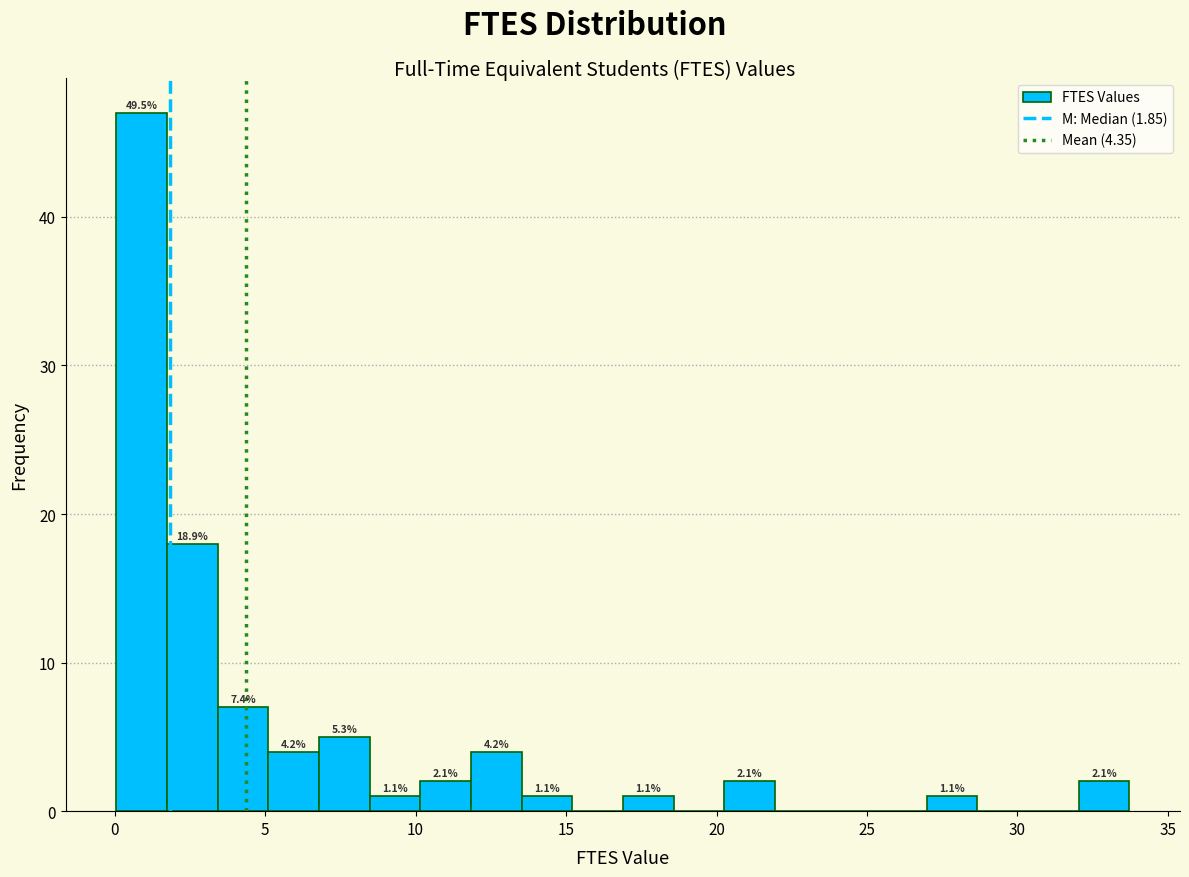

Read against the x-axis, roughly where is the centre of the tallest bar?

1.0